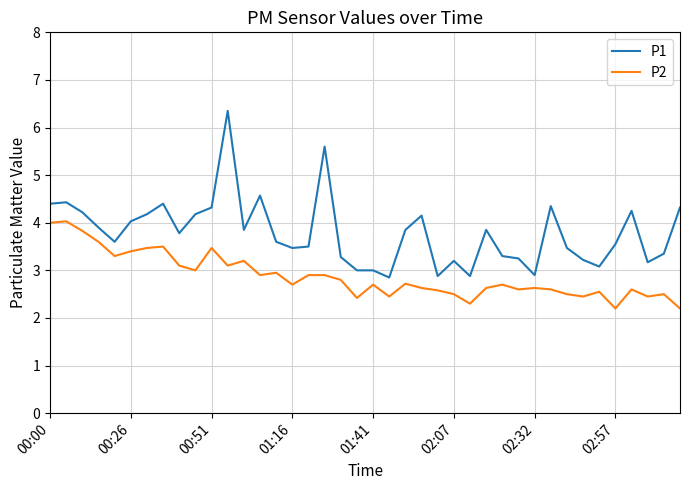

List the series in order of their overall mean, lowest first.

P2, P1